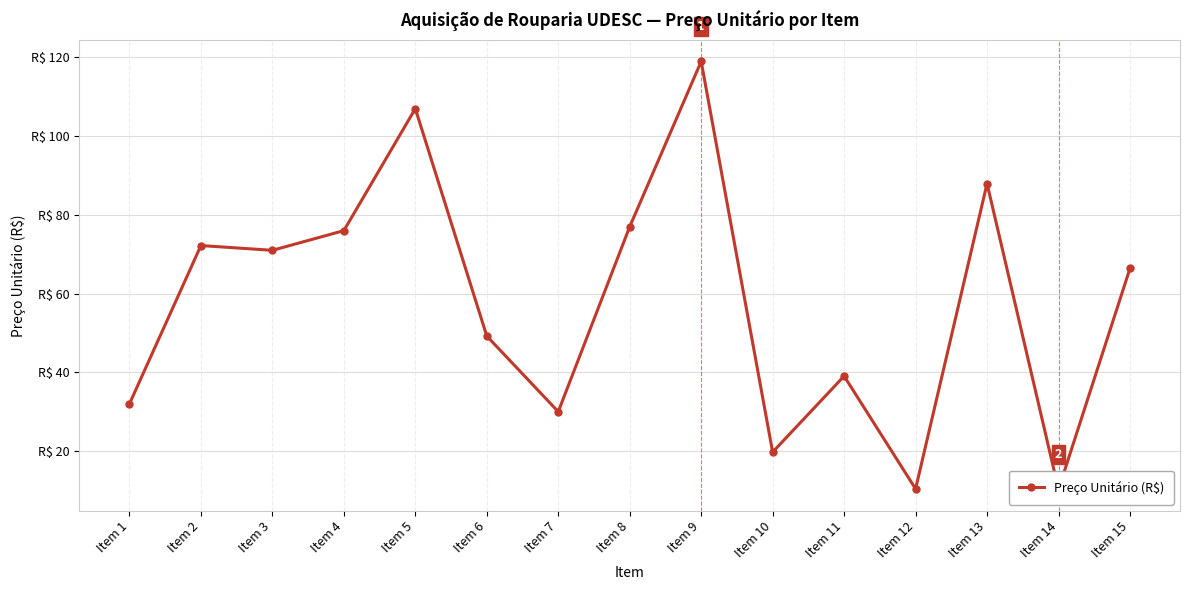

What value does the data have at Item 10?

19.7